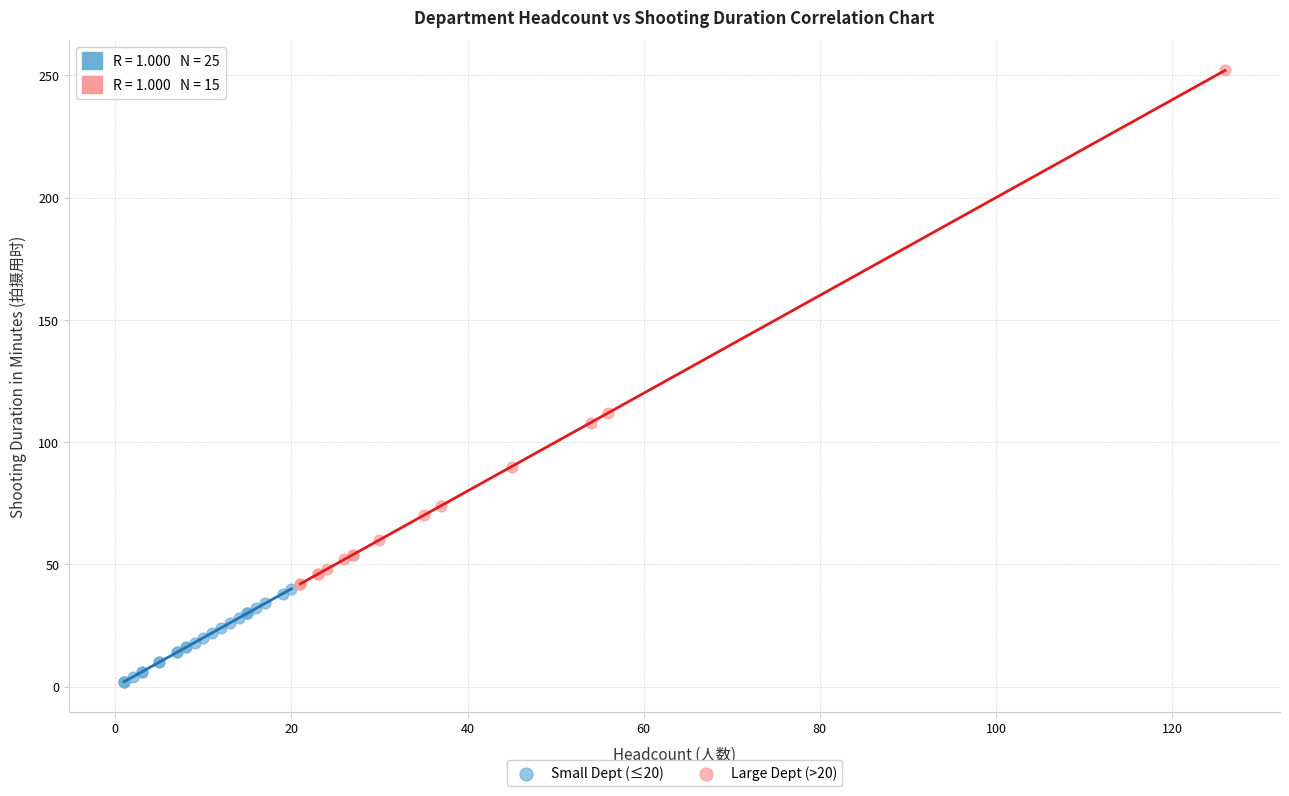

Which series reaches the maximum Y coordinate?

Large Dept (>20)